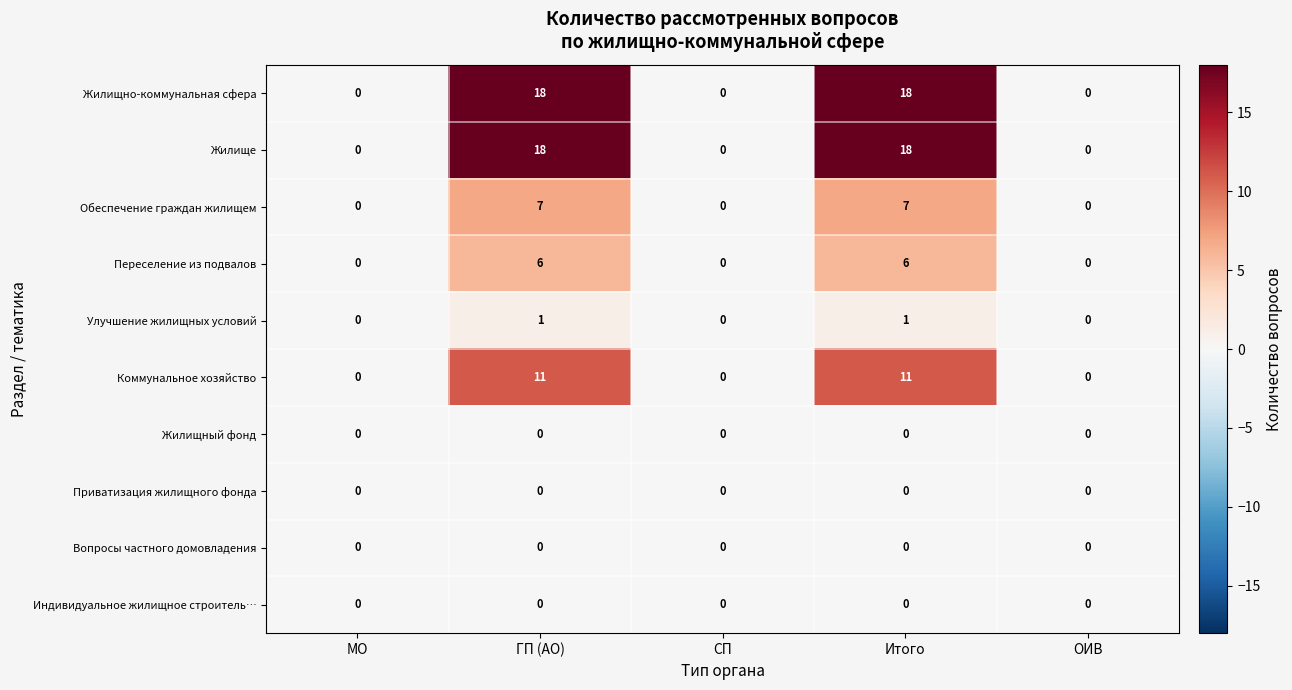

Is it true that Обеспечение граждан жилищем equals 0 at СП?

True